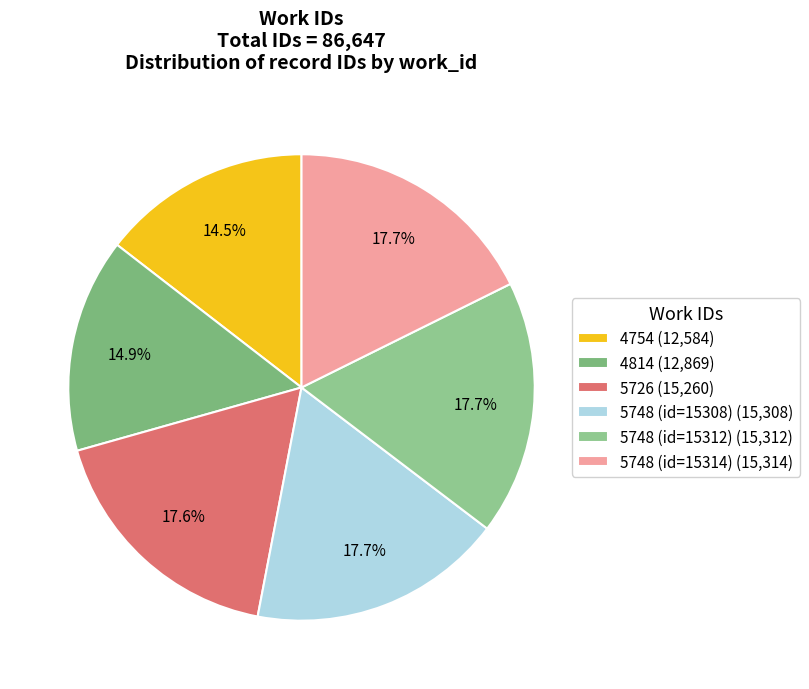

What percentage is the 5748 (id=15308) slice, to the nearest percent?

18%